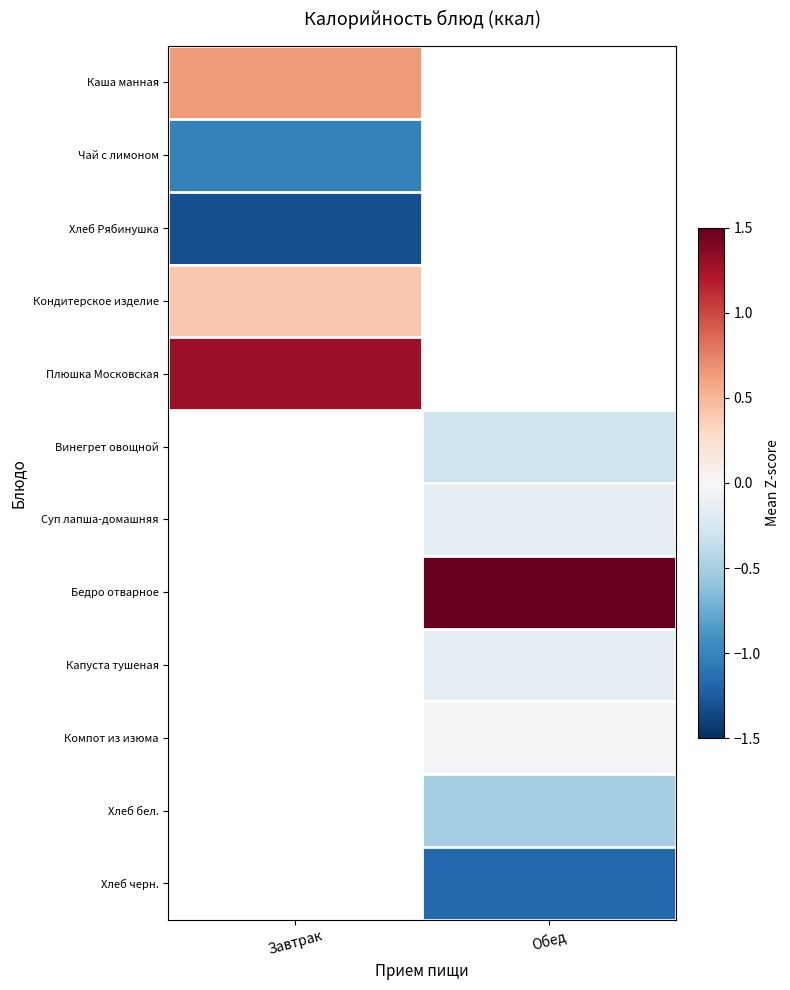

Which has a higher value, Завтрак or Обед?

Обед